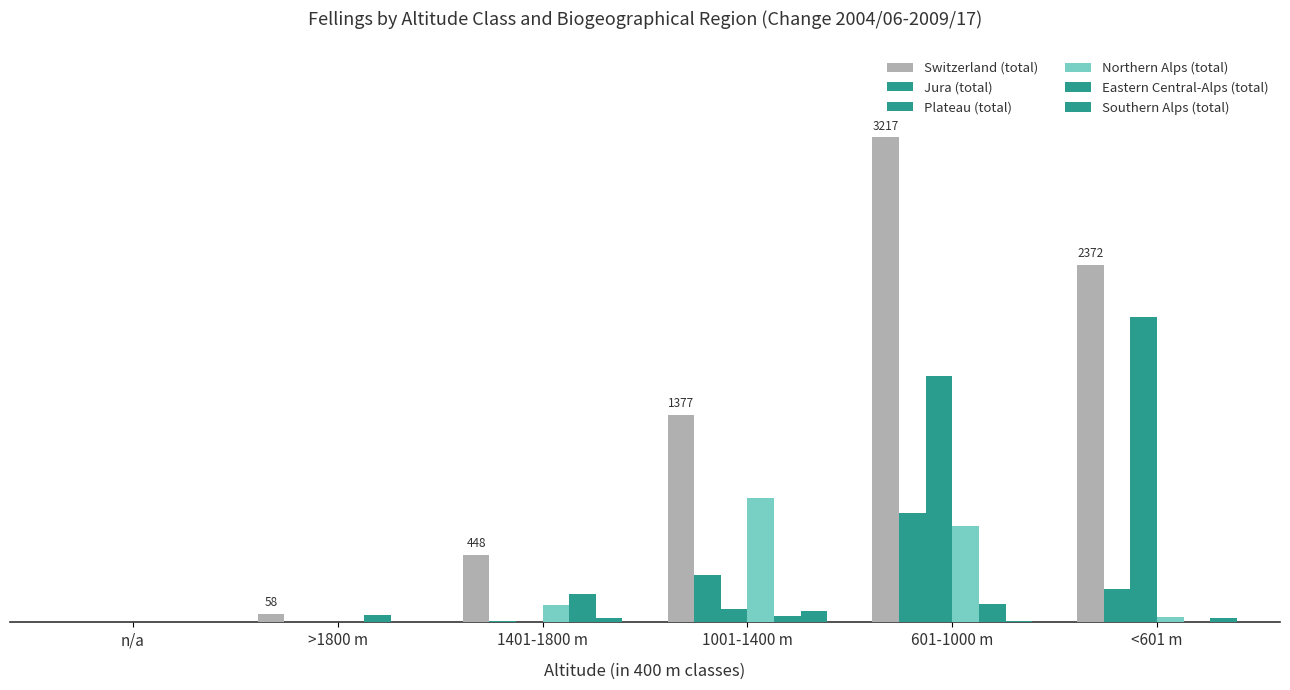

Are the bars horizontal?

No